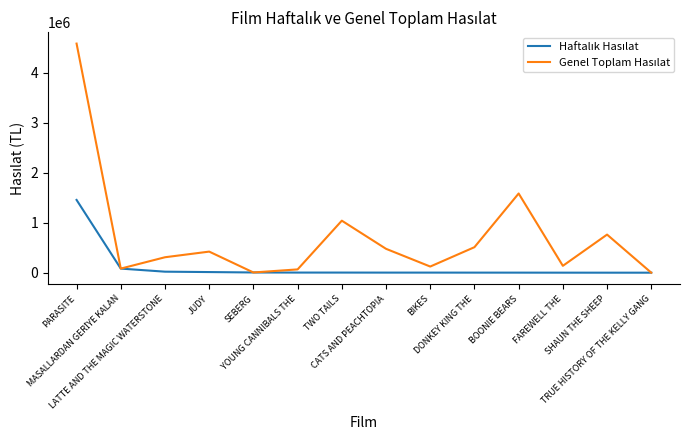

What is the maximum value shown in the chart?

4580269.5